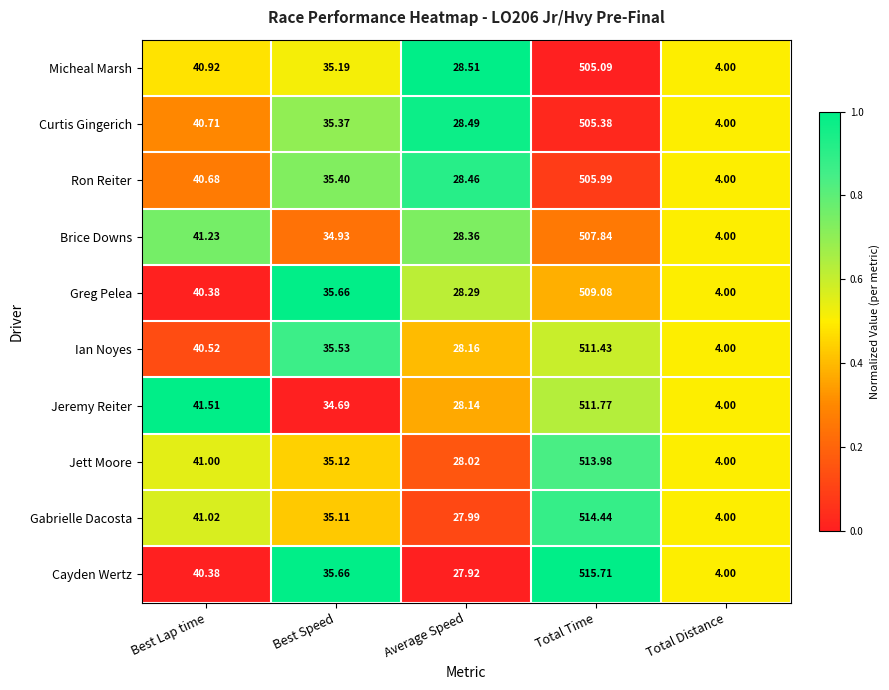

At which label does Cayden Wertz reach its peak?

Total Time